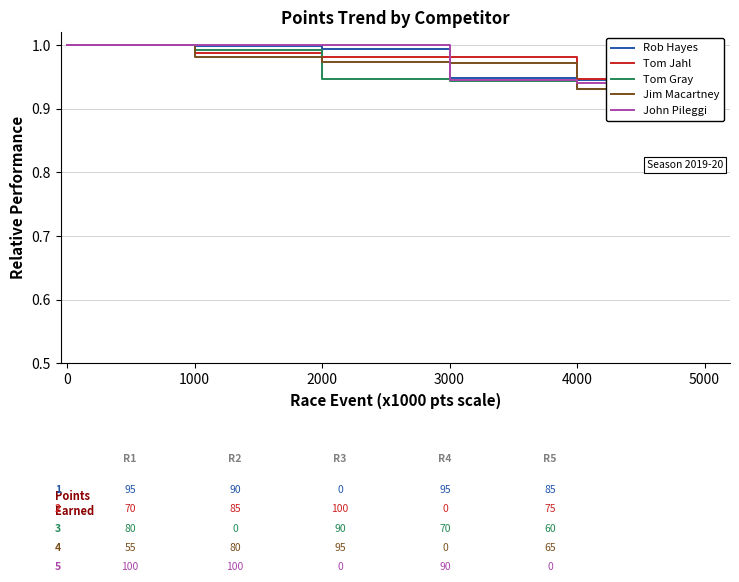

The Rob Hayes series shows 0.9 at 5000. True or false?

True